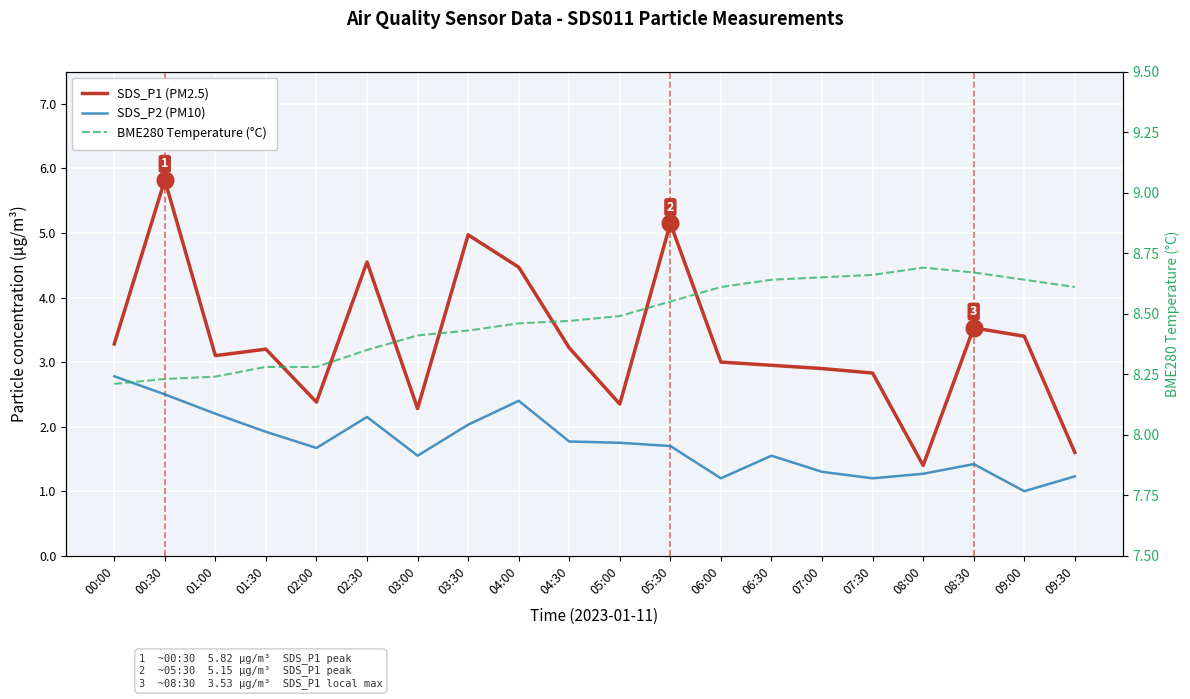

Which has a higher value, 02:00 or 03:00?

02:00